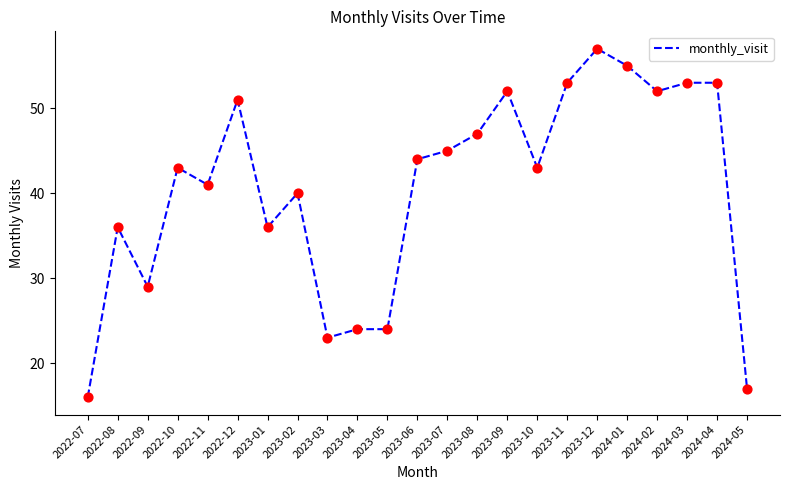

What is the ratio of the value at 2023-06 to the value at 2023-01?

1.2